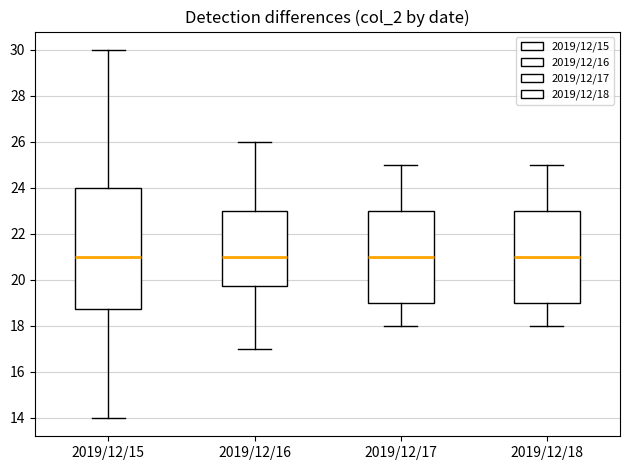

Reading left to right, read every box against the y-axis: the position of its median line, the range the box covers, and the ends of its whiskers. The values are not printed on the chart, so give them approximately, as read against the axis.

2019/12/15: median 21.0, box 18.8 to 24.0, whiskers 14.0 to 30.0
2019/12/16: median 21.0, box 19.8 to 23.0, whiskers 17.0 to 26.0
2019/12/17: median 21.0, box 19.0 to 23.0, whiskers 18.0 to 25.0
2019/12/18: median 21.0, box 19.0 to 23.0, whiskers 18.0 to 25.0